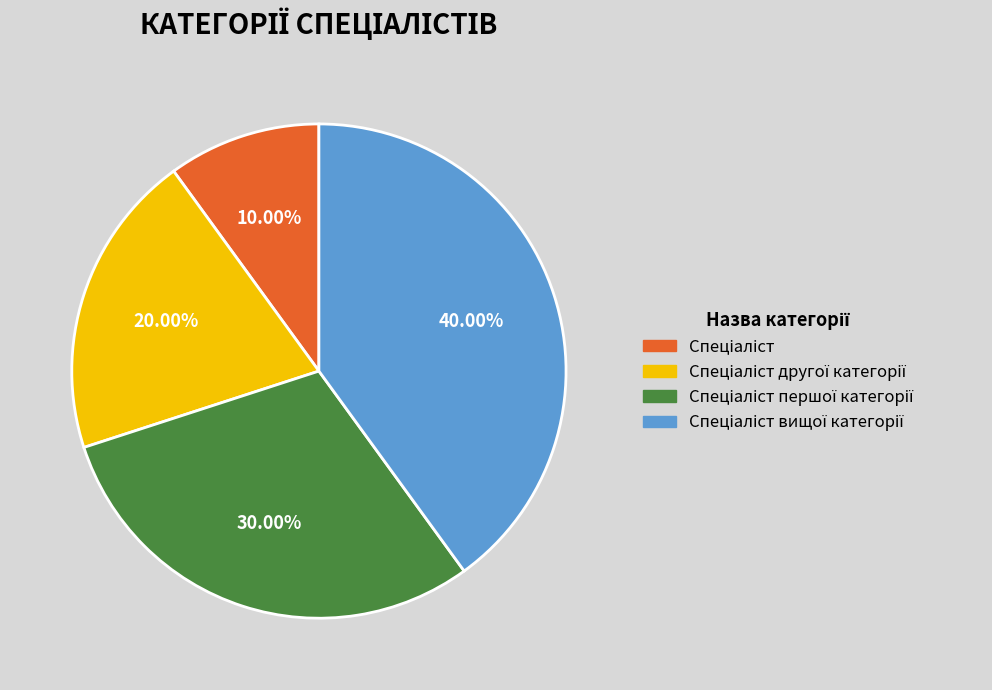

Does any single category account for the majority?

No